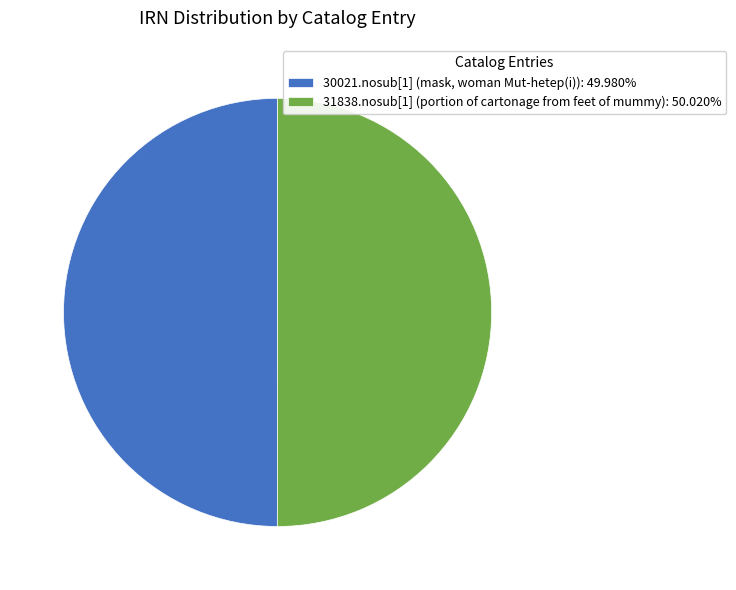

Approximately how many times larger is the value at 31838.nosub[1] (portion of cartonage from feet of mummy): 50.020% compared to 30021.nosub[1] (mask, woman Mut-hetep(i)): 49.980%?

1.0